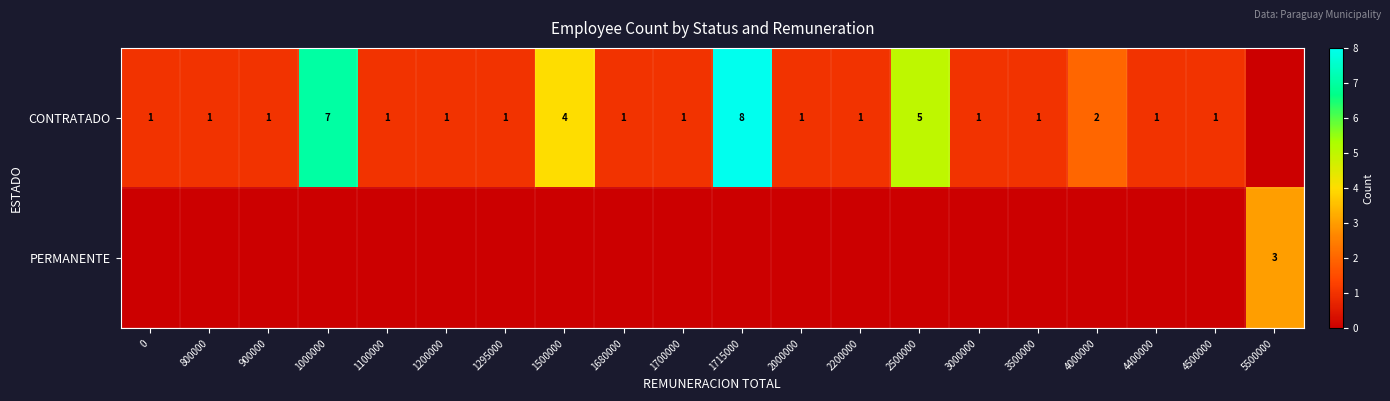

At how many categories does at least one series exceed 7?

1